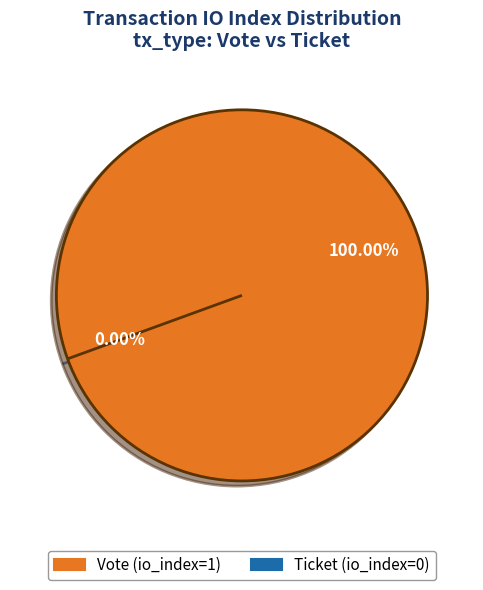

Is Vote (io_index=1) the majority of the pie?

Yes